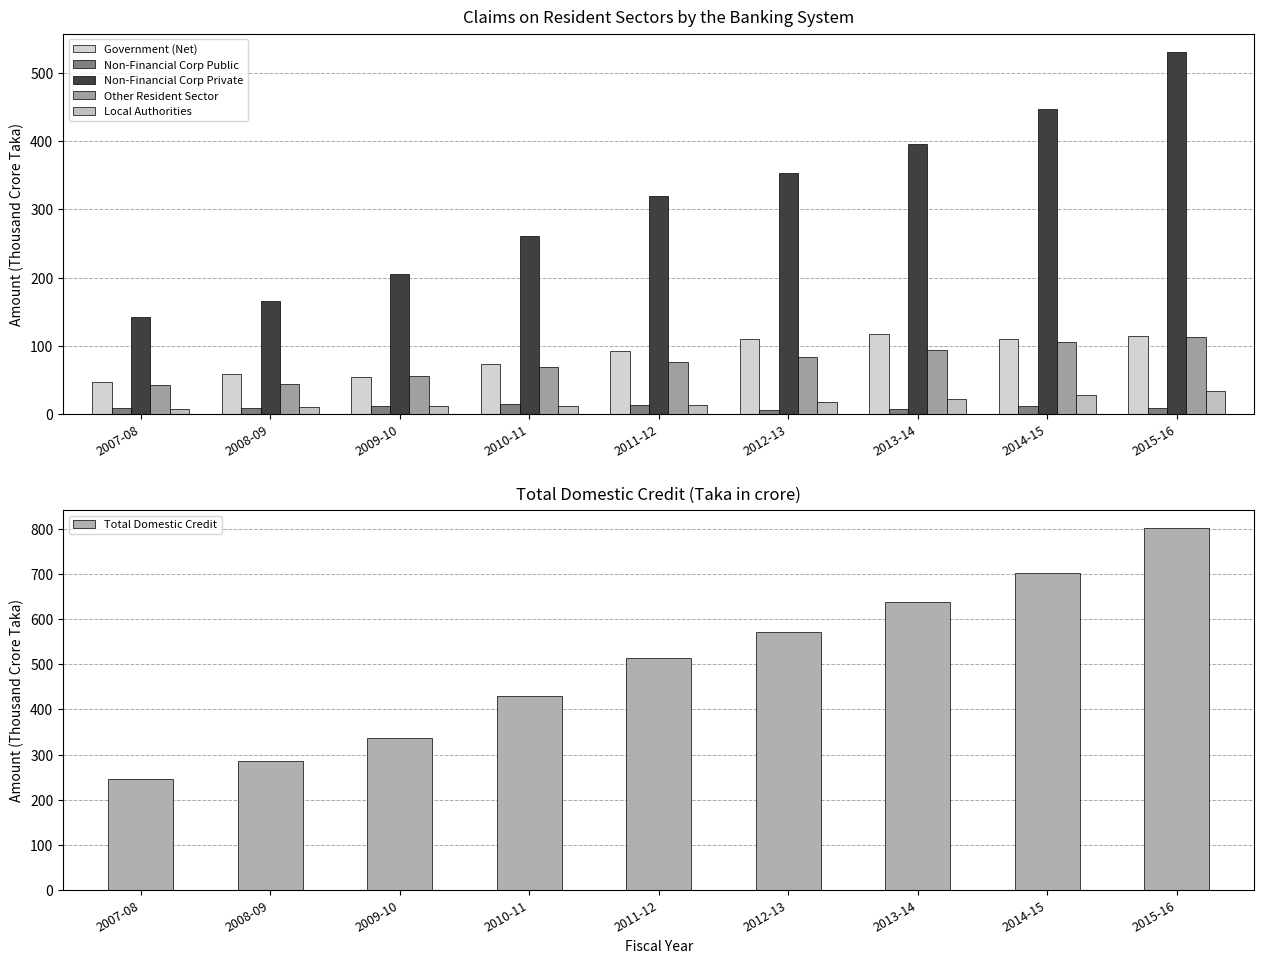

Is it true that Non-Financial Corp Private equals 214.5 at 2007-08?

False